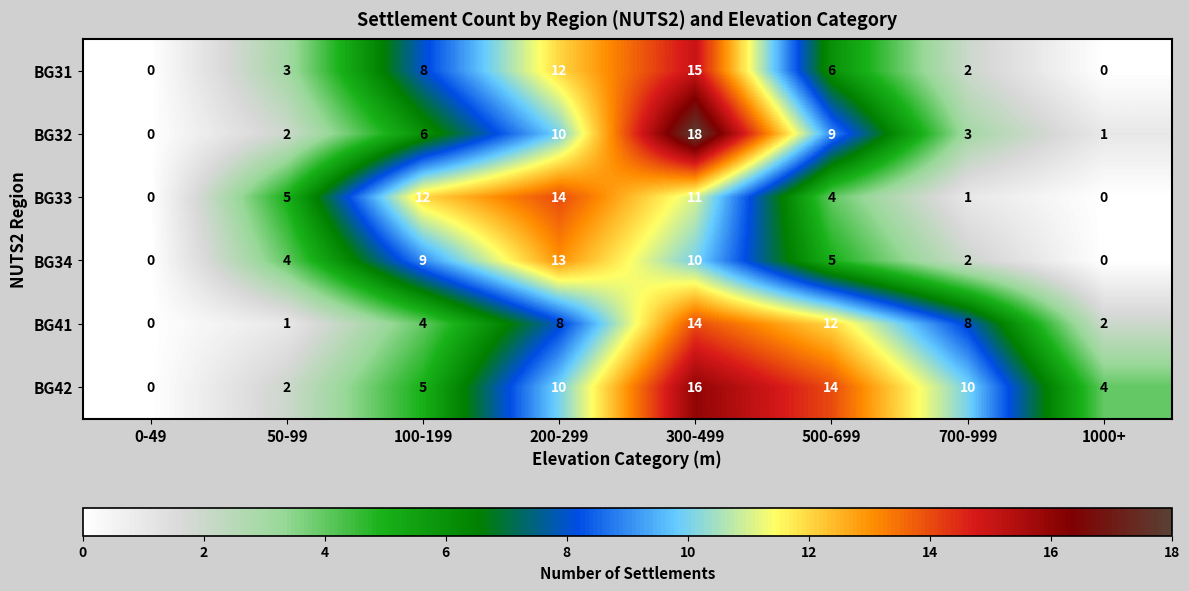

Which series has the largest range (max minus min)?

BG32